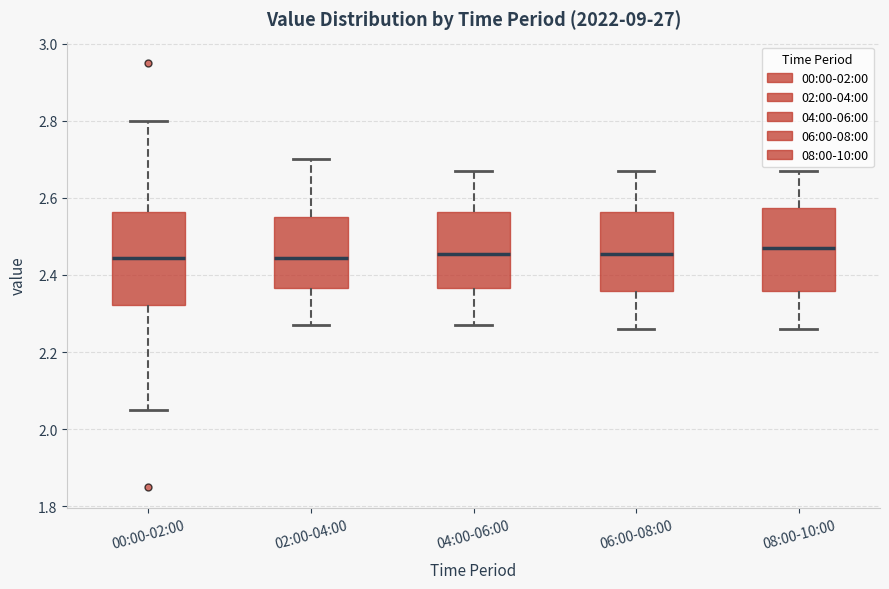

Comparing the boxes themselves (not the whiskers), which one is the tallest?

00:00-02:00